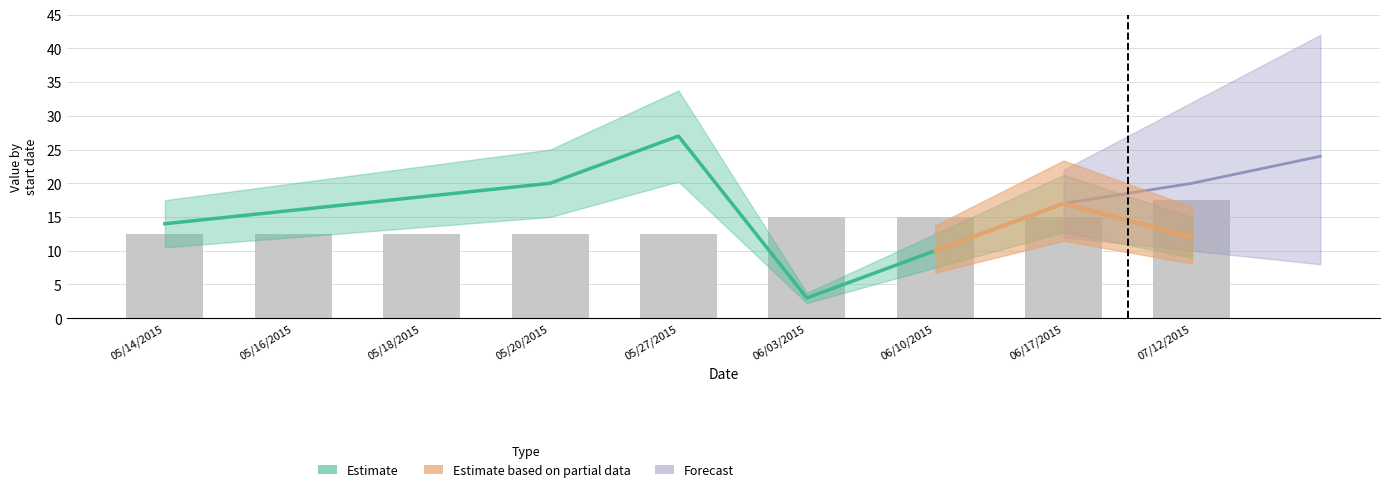

How many values are between 12 and 15?

8